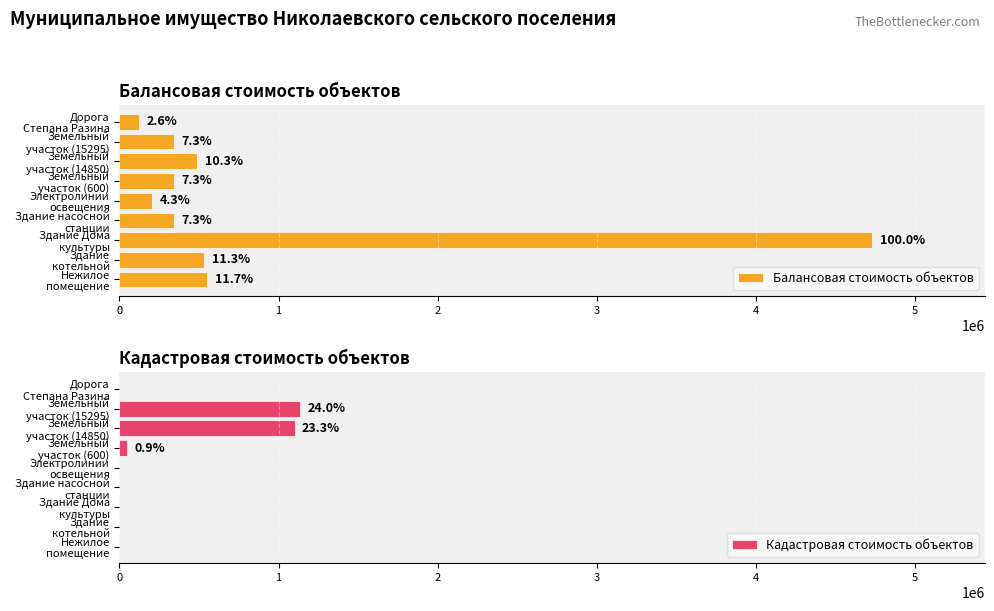

What is the sum of all Кадастровая стоимость объектов values?

2279126.9